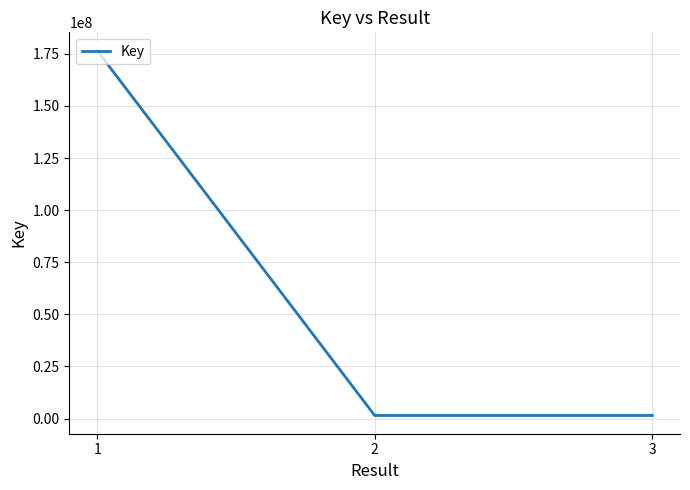

What is the difference between the maximum and second lowest values?

175054645